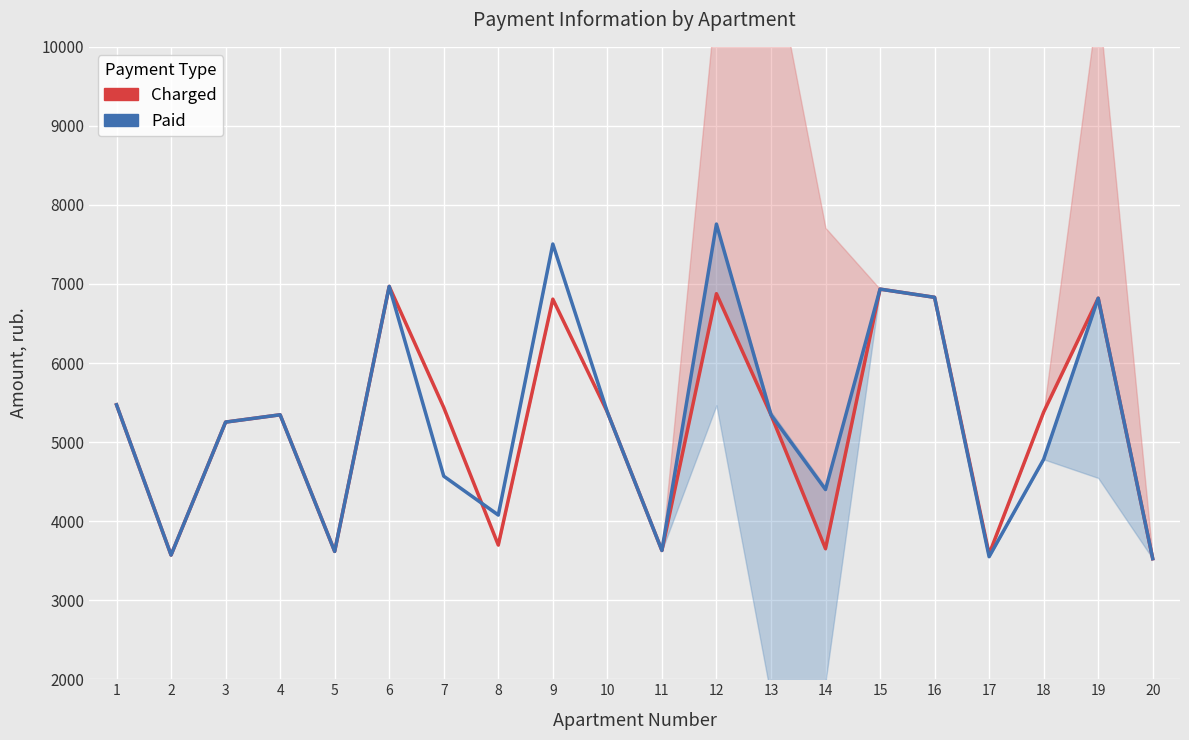

Reading left to right, extract all data points from this chart.

Charged: 5472.0	3571.2	5253.1	5345.3	3617.3	6969.6	5437.4	3697.9	6808.3	5379.8	3628.8	6877.4	5345.3	3651.8	6935.0	6831.3	3582.7	5379.8	6819.8	3525.1
Paid: 5472.0	3571.2	5253.1	5345.3	3617.3	6969.6	4569.1	4076.7	7505.7	5379.8	3628.8	7758.0	5345.3	4400.0	6935.0	6831.3	3550.3	4782.1	6819.8	3525.1